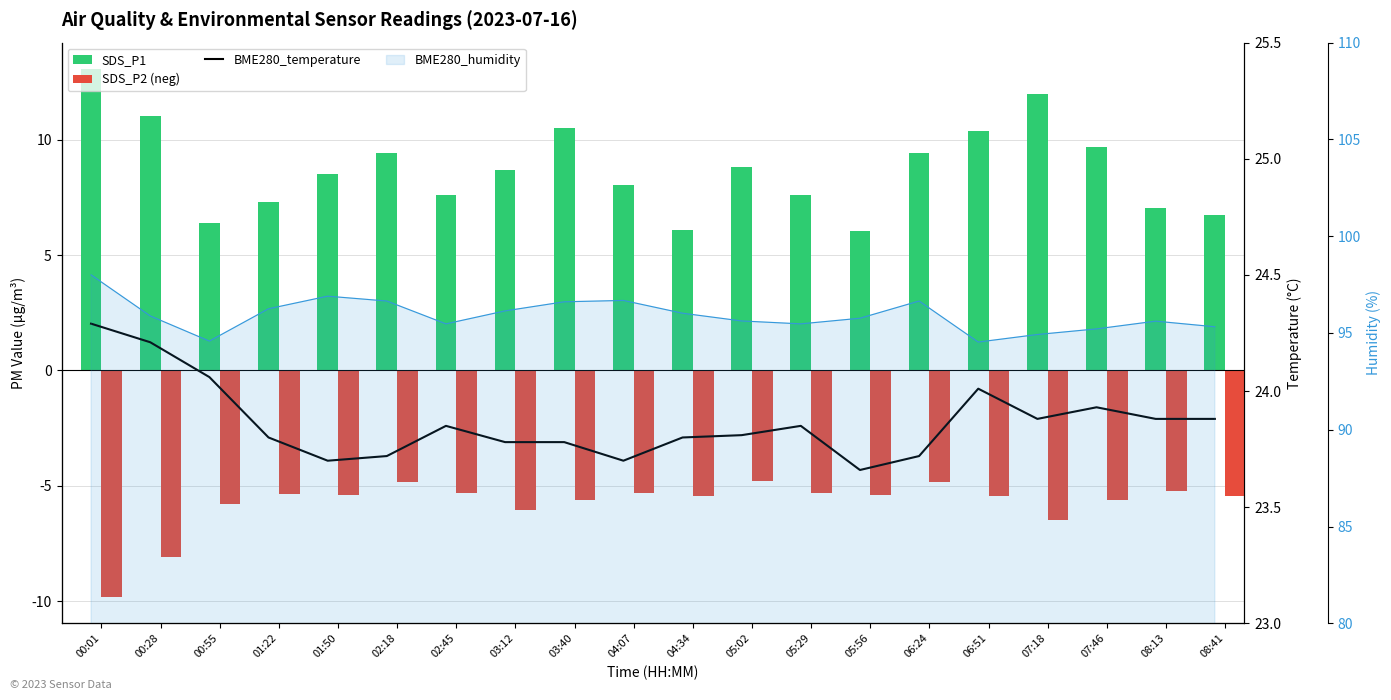

Which series has the largest total across all categories?

BME280_temperature